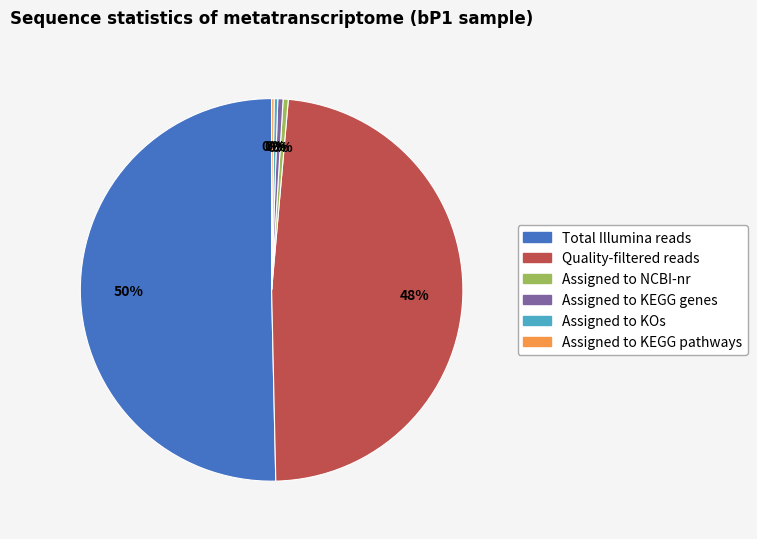

Which slice represents more than half of the pie?

Total Illumina reads